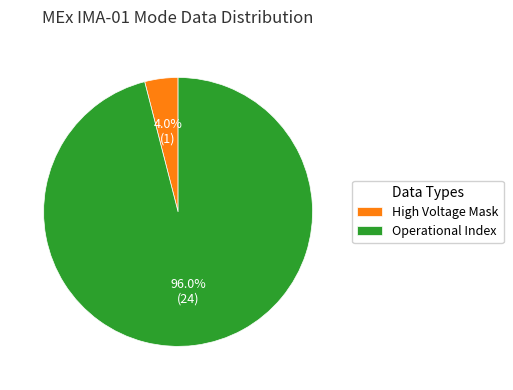

The Operational Index slice represents 96% of the pie. True or false?

True